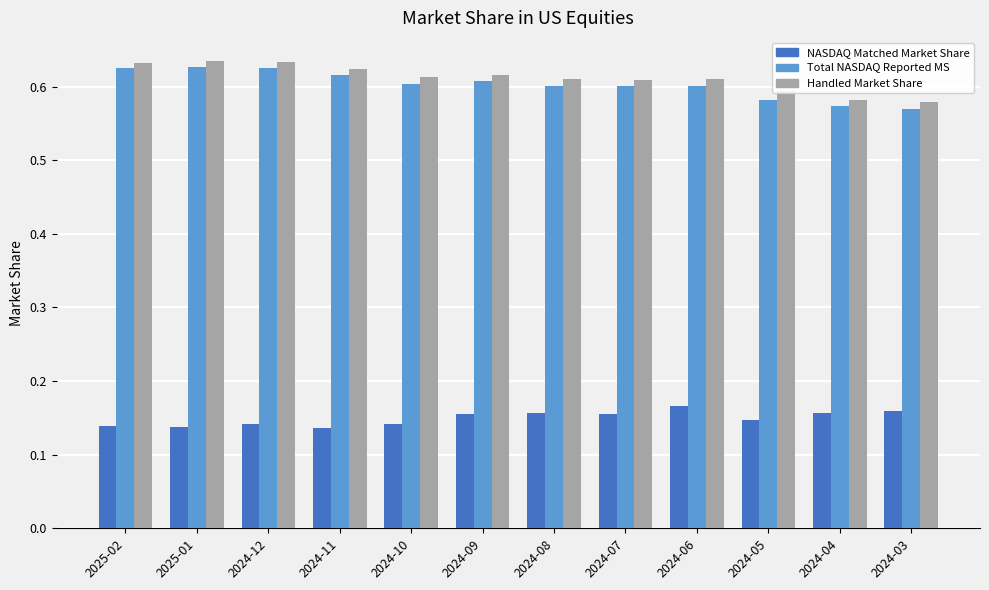

True or false: Handled Market Share has a value of 0.6 at 2024-03.

True